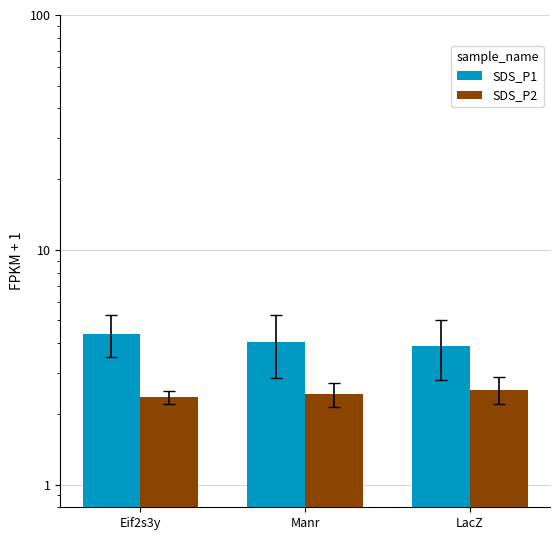

What is the label of the 1st bar from the left?

Eif2s3y